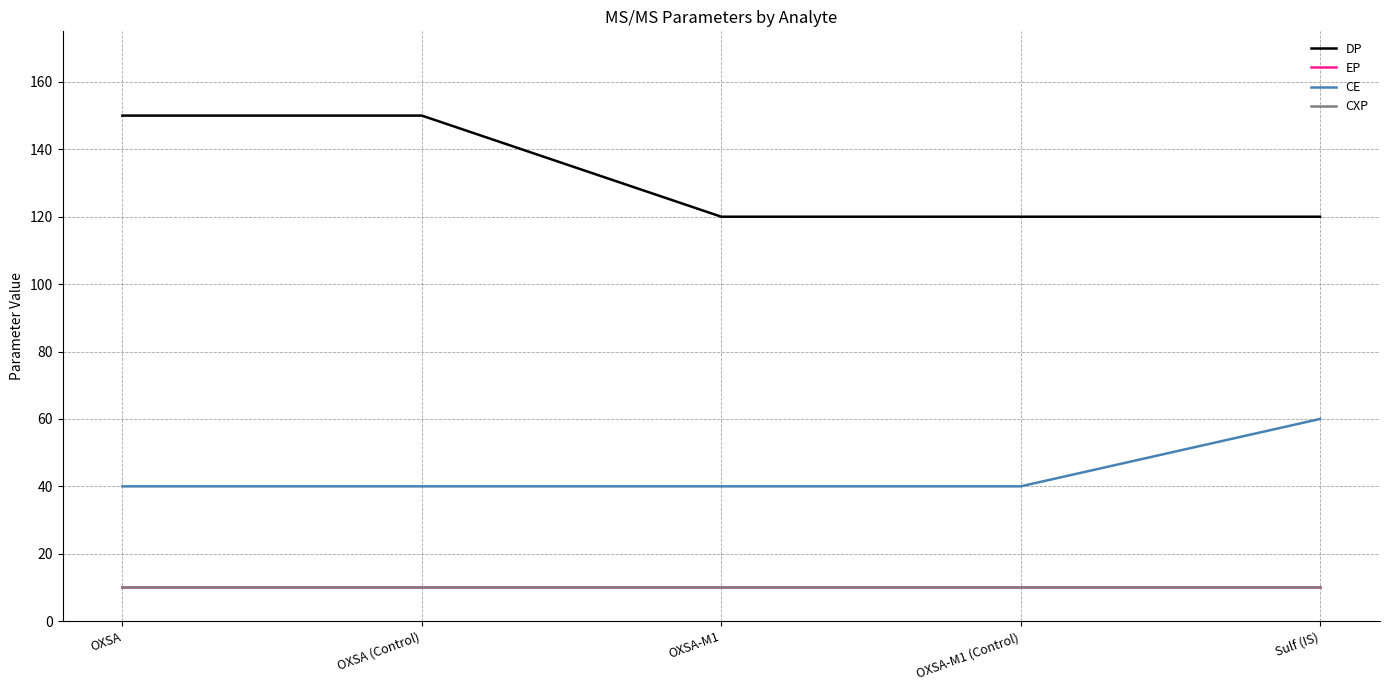

What is the lowest value of the EP series?

10